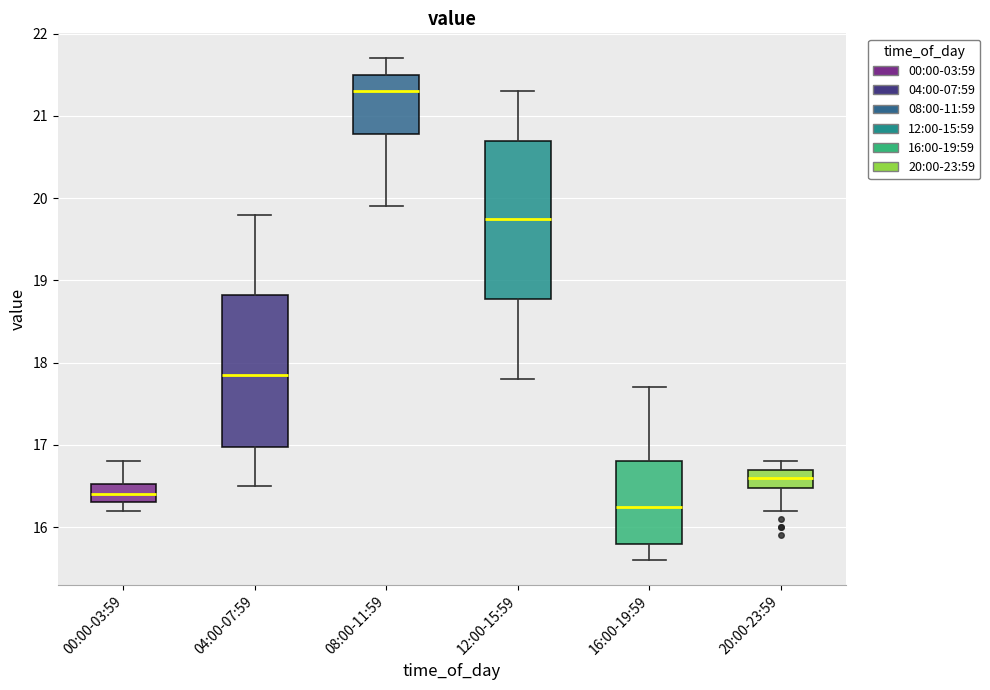

Which box has the lowest median line?

16:00-19:59